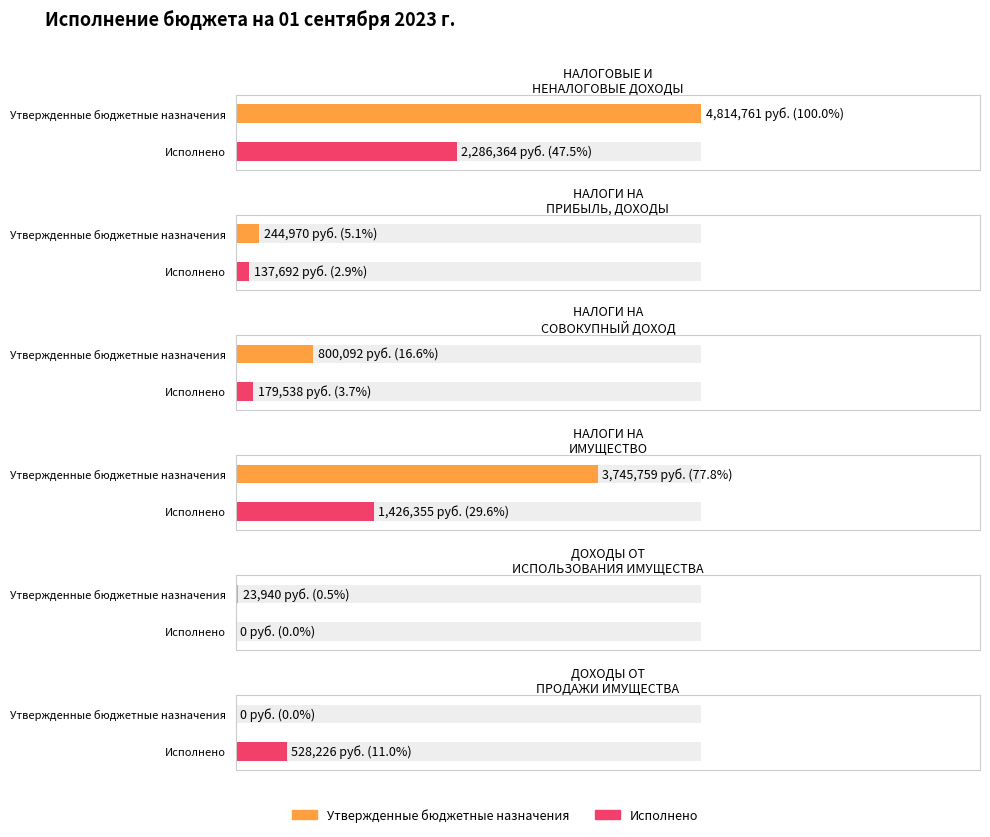

Rank the series by their average value, from highest to lowest.

Утвержденные бюджетные назначения, Исполнено